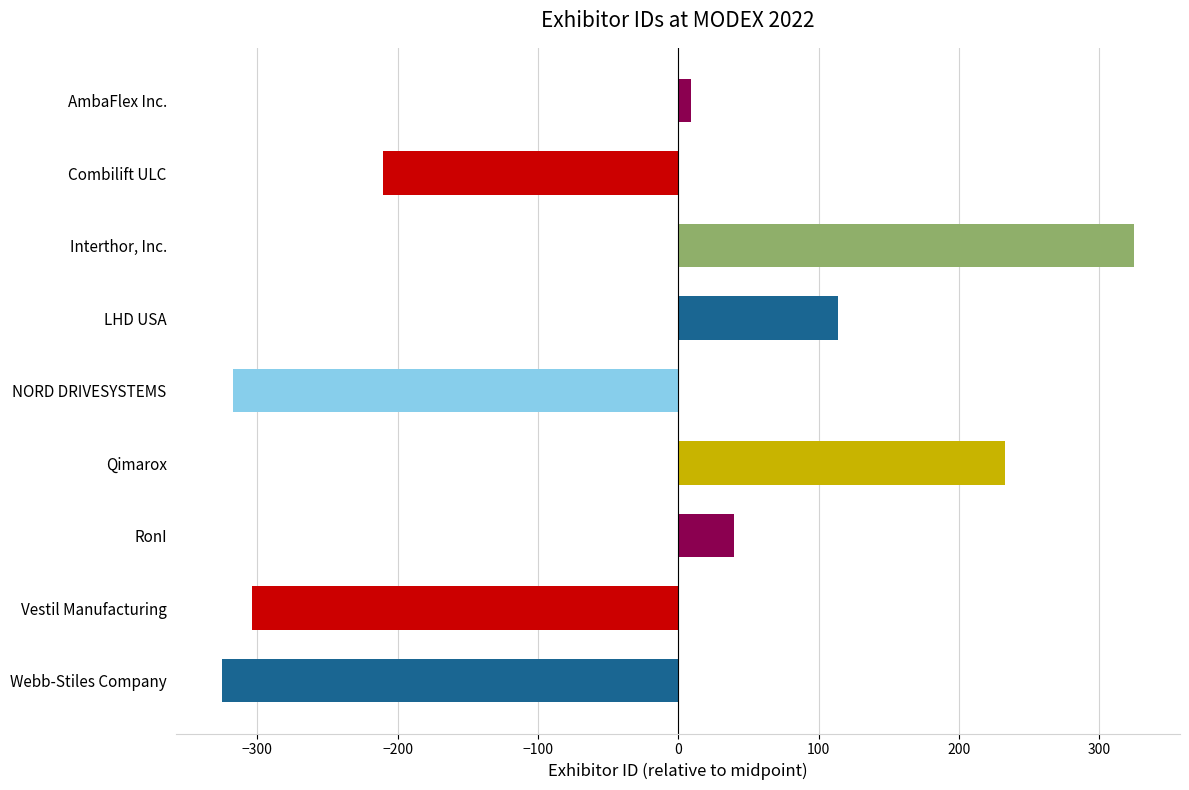

Rank the categories by value from highest to lowest.

Interthor, Inc., Qimarox, LHD USA, RonI, AmbaFlex Inc., Combilift ULC, Vestil Manufacturing, NORD DRIVESYSTEMS, Webb-Stiles Company